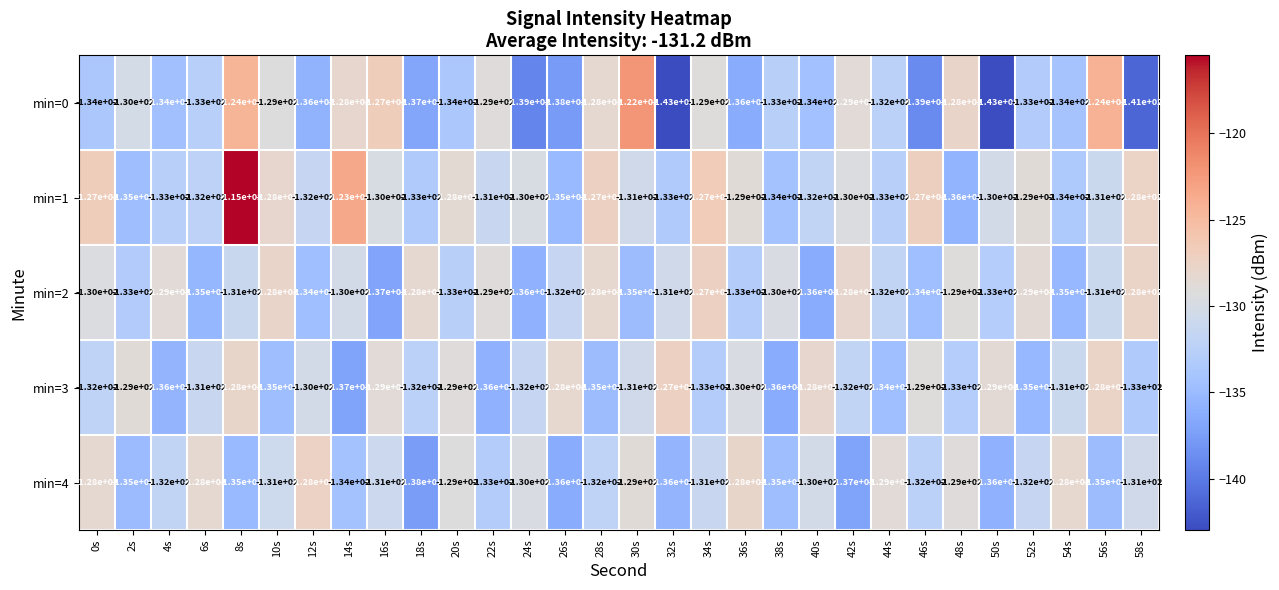

At which category is the sum across all series the highest?

8s